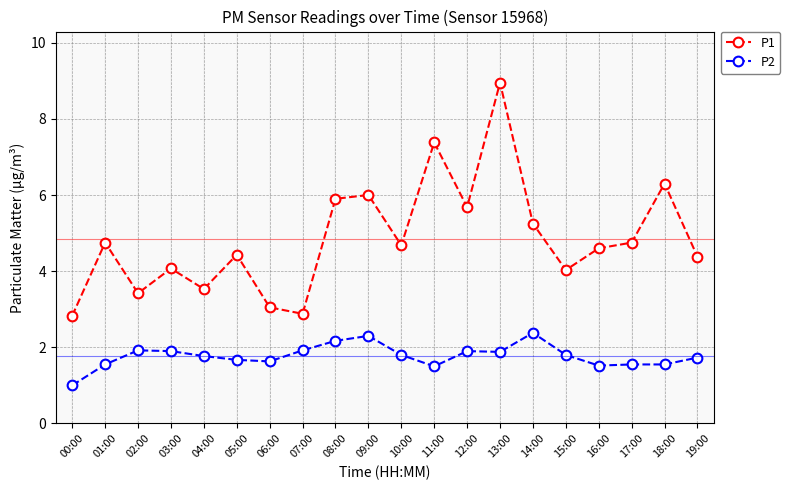

Read the P2 value at 11:00.

1.5